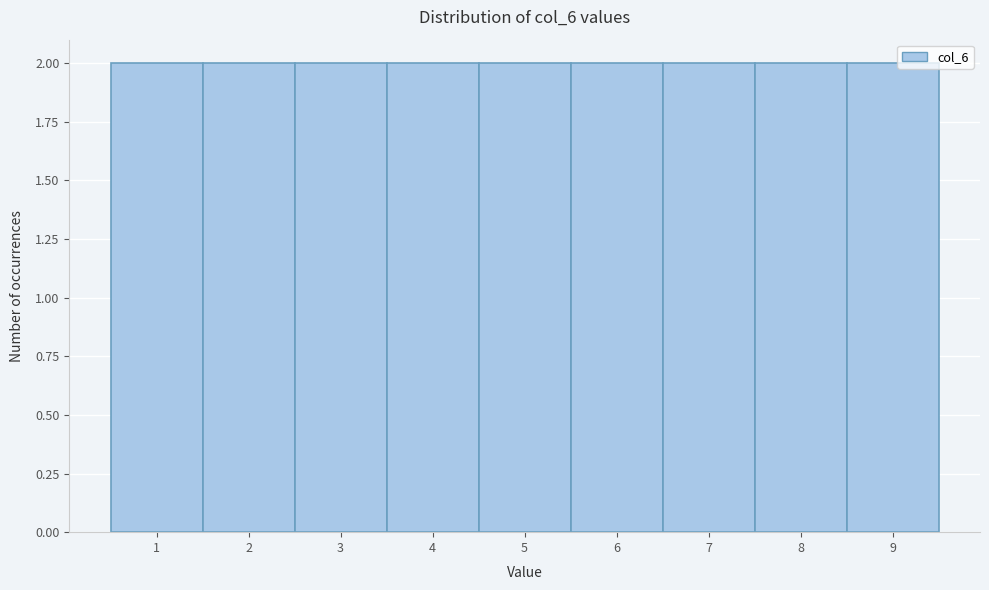

Reading left to right, transcribe this chart: for each bar, give the range it covers on the x-axis and its height. The values are not printed on the chart, so give them approximately, as read against the axis.

0.5 to 1.5: 2
1.5 to 2.5: 2
2.5 to 3.5: 2
3.5 to 4.5: 2
4.5 to 5.5: 2
5.5 to 6.5: 2
6.5 to 7.5: 2
7.5 to 8.5: 2
8.5 to 9.5: 2